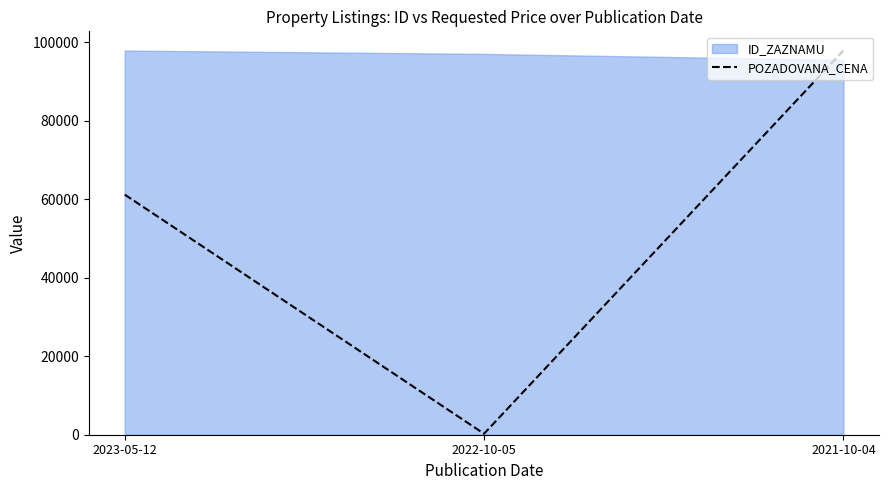

What is the value of the 2nd point from the left?

255.0